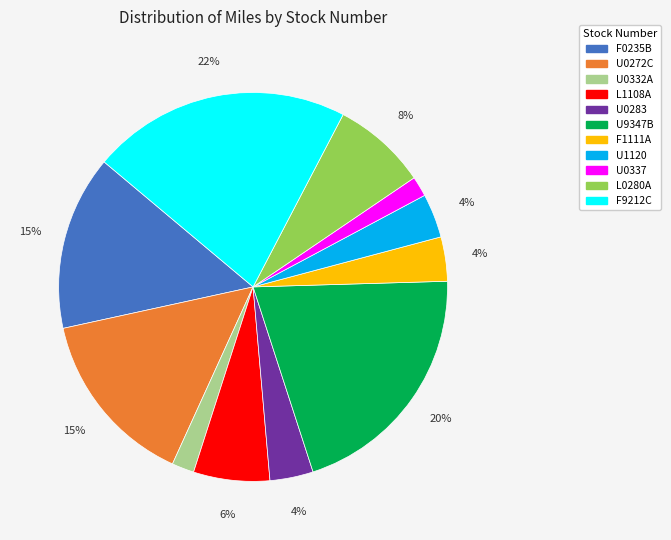

Does U0337 represent more than half of the total?

No